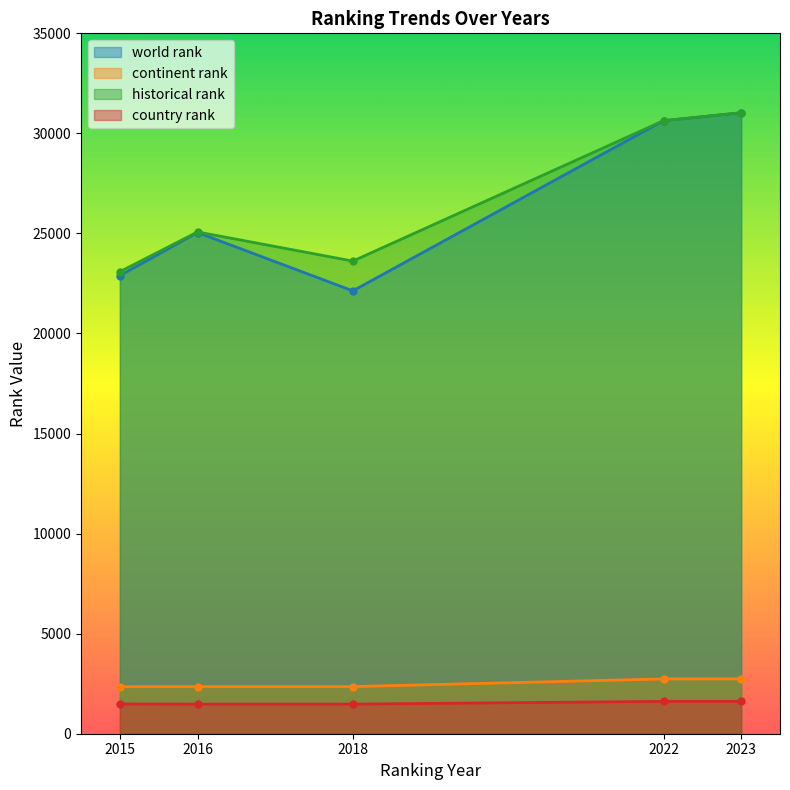

Is it true that country rank equals 1480.0 at 2016?

True